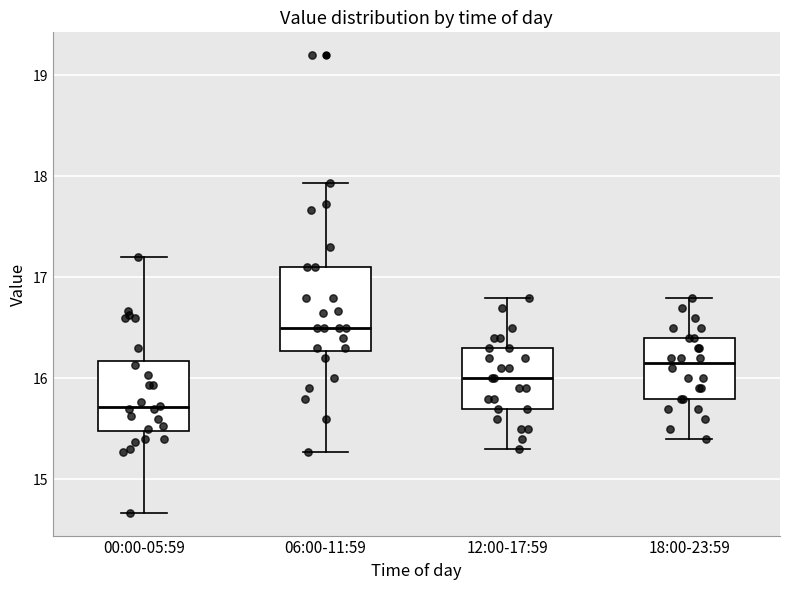

Reading left to right, transcribe this box plot: for each box, give where its median line is, the range the box spans, and where its two whiskers end, as read against the y-axis. The values are not printed on the chart, so give them approximately, as read against the axis.

00:00-05:59: median 15.7, box 15.5 to 16.2, whiskers 14.7 to 17.2
06:00-11:59: median 16.5, box 16.3 to 17.1, whiskers 15.3 to 17.9
12:00-17:59: median 16.0, box 15.7 to 16.3, whiskers 15.3 to 16.8
18:00-23:59: median 16.2, box 15.8 to 16.4, whiskers 15.4 to 16.8